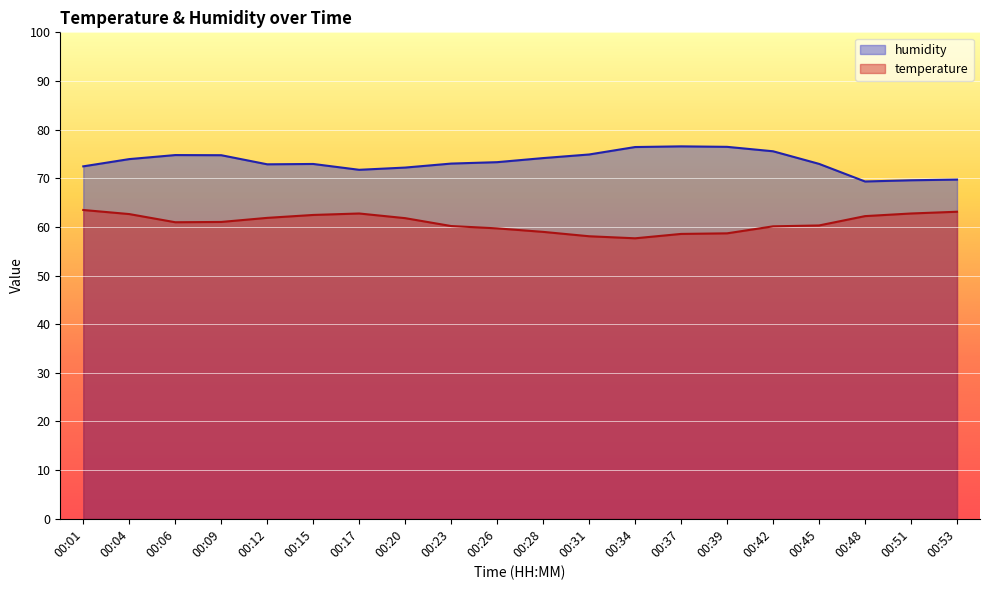

What is the difference between the temperature values at 00:04 and 00:06?

1.7